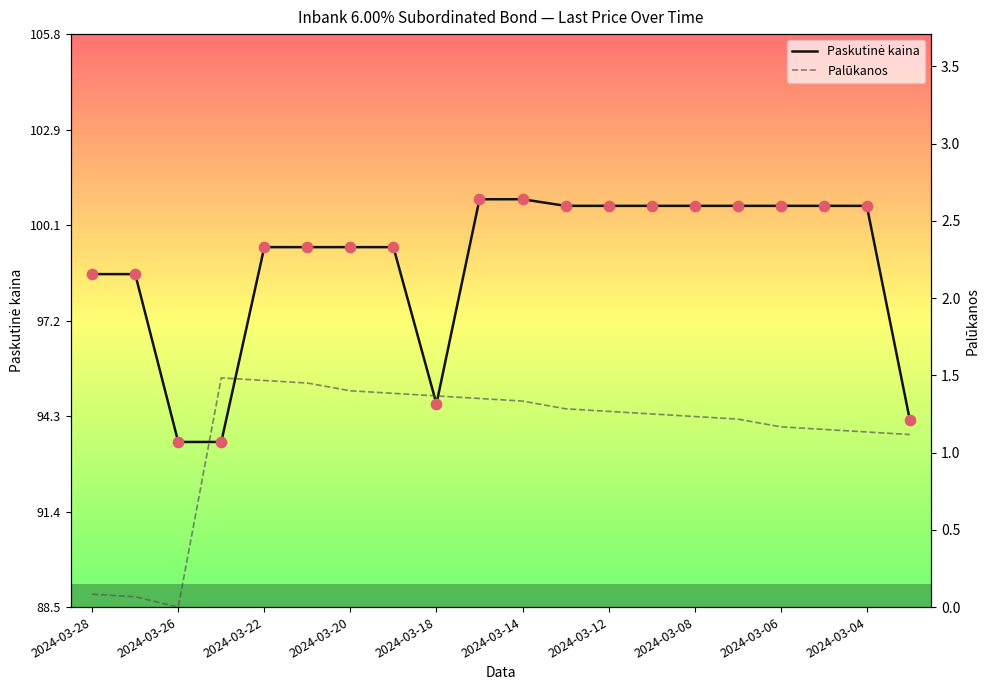

Which series has the largest total across all categories?

Paskutinė kaina